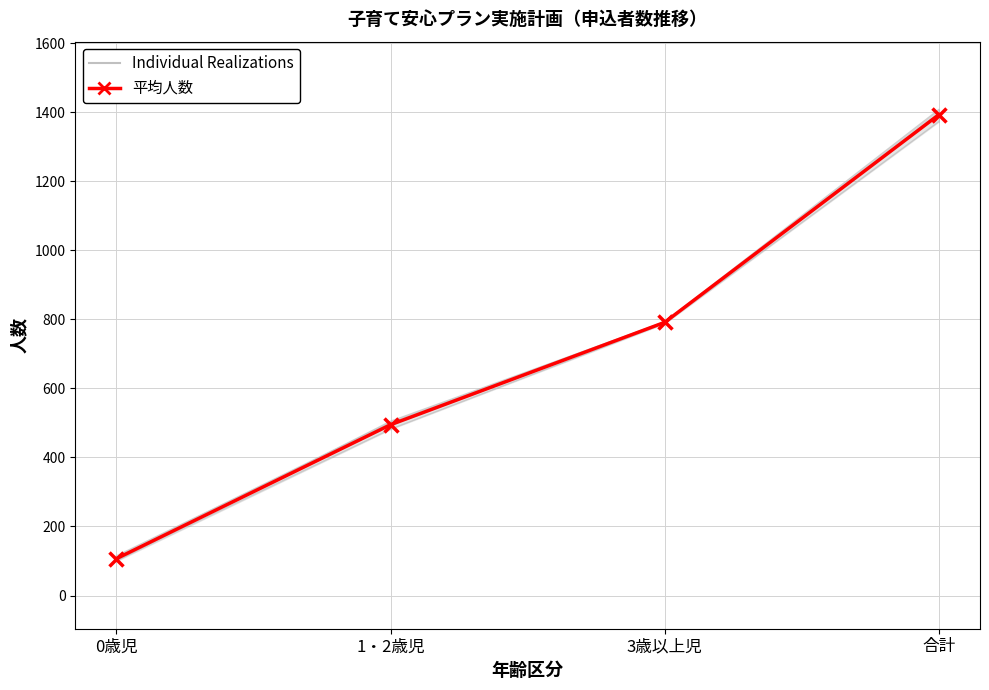

What is the difference between the maximum and second lowest values?

898.0